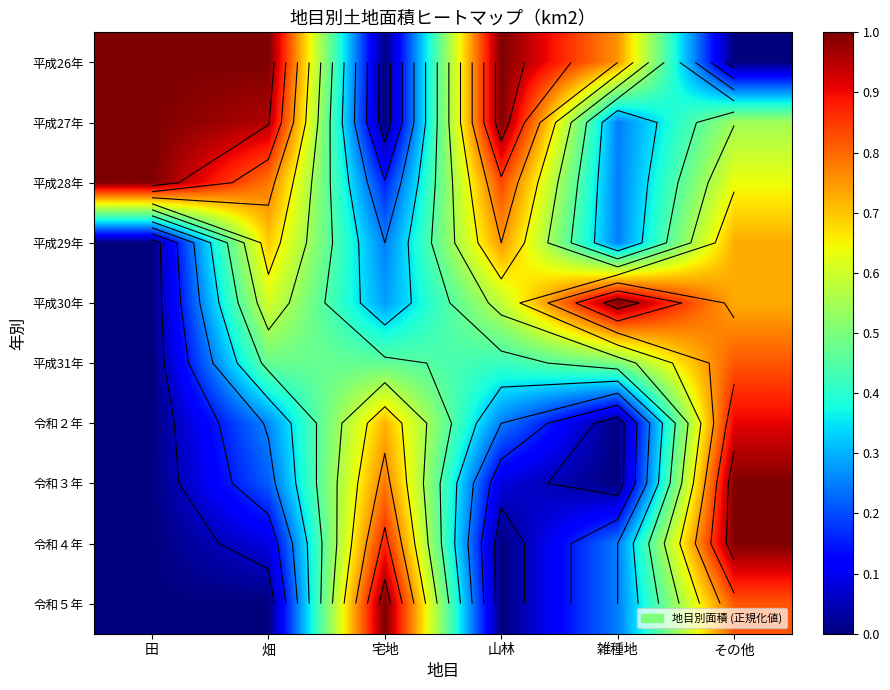

What is the spread (max minus min) of values at 田?

1.0